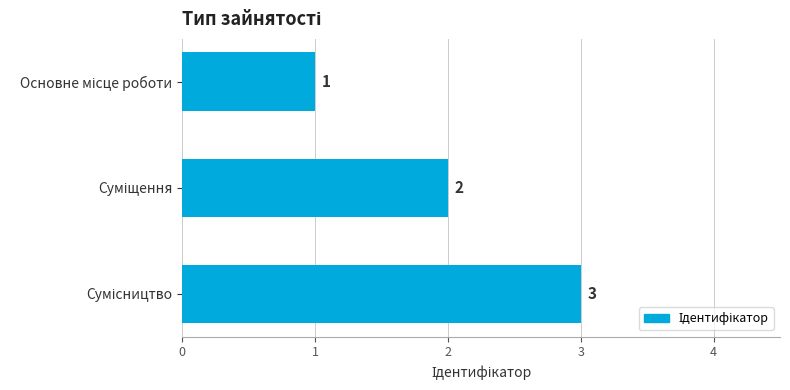

What is the greatest value displayed?

3